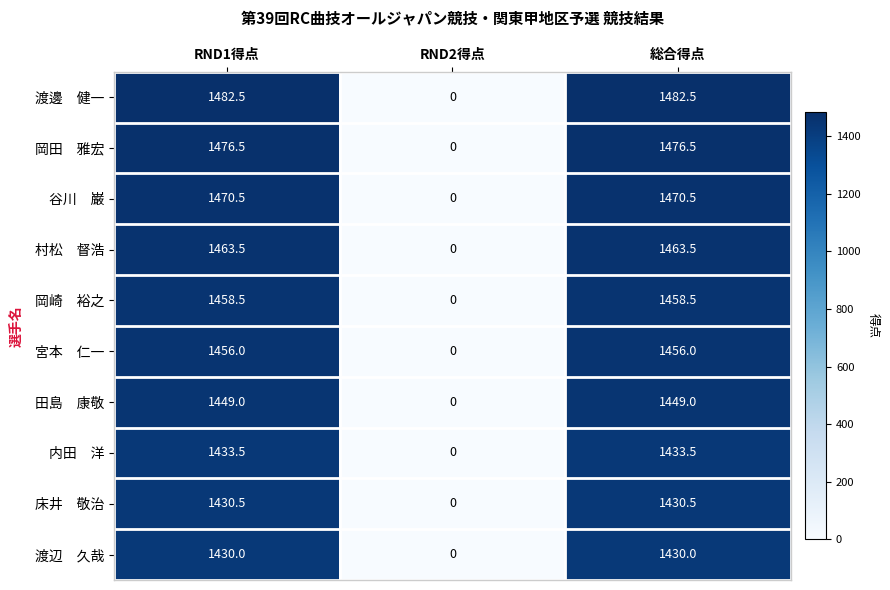

At which category does the chart reach its minimum across all series?

RND2得点